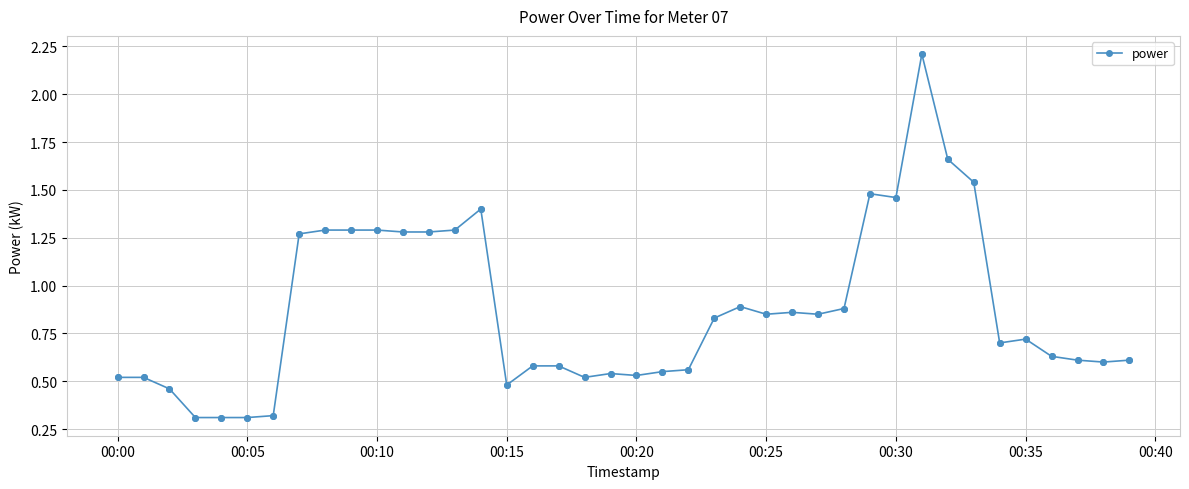

True or false: there are more than 2 points higher than both neighbors.

True